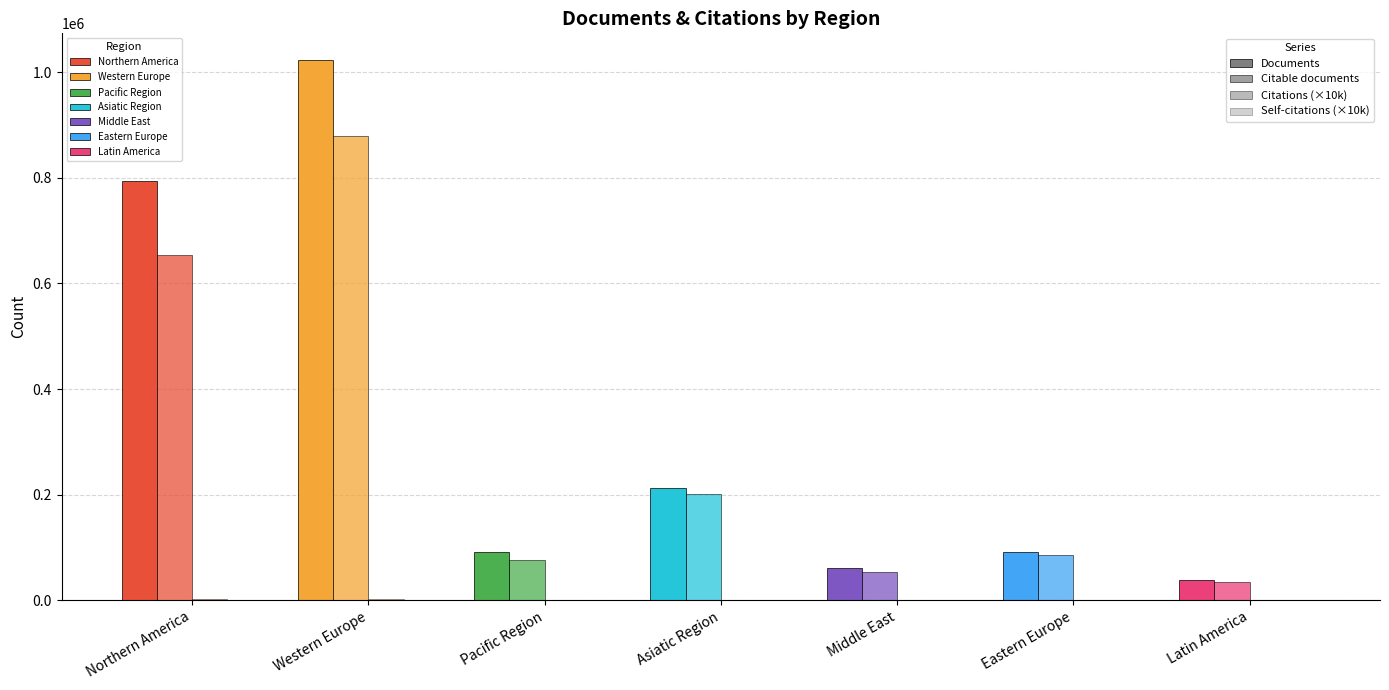

Reading left to right, transcribe all the data shown in this chart.

Documents: Northern America=793646.0	Western Europe=1022532.0	Pacific Region=91983.0	Asiatic Region=213320.0	Middle East=60611.0	Eastern Europe=92196.0	Latin America=37729.0
Citable documents: Northern America=654495.0	Western Europe=878560.0	Pacific Region=77029.0	Asiatic Region=201351.0	Middle East=54538.0	Eastern Europe=86772.0	Latin America=34833.0
Citations (×10k): Northern America=2501.7	Western Europe=3268.4	Pacific Region=304.8	Asiatic Region=462.0	Middle East=129.8	Eastern Europe=179.4	Latin America=79.5
Self-citations (×10k): Northern America=931.1	Western Europe=587.5	Pacific Region=57.2	Asiatic Region=95.6	Middle East=20.4	Eastern Europe=33.8	Latin America=14.0